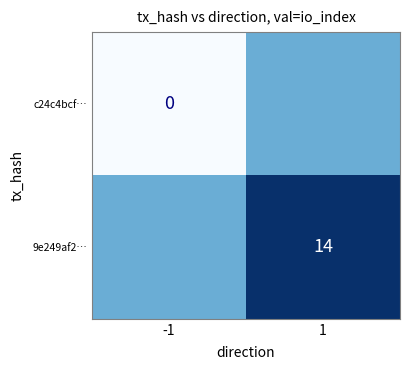

True or false: 9e249af2… has a value of 14 at 1.

True